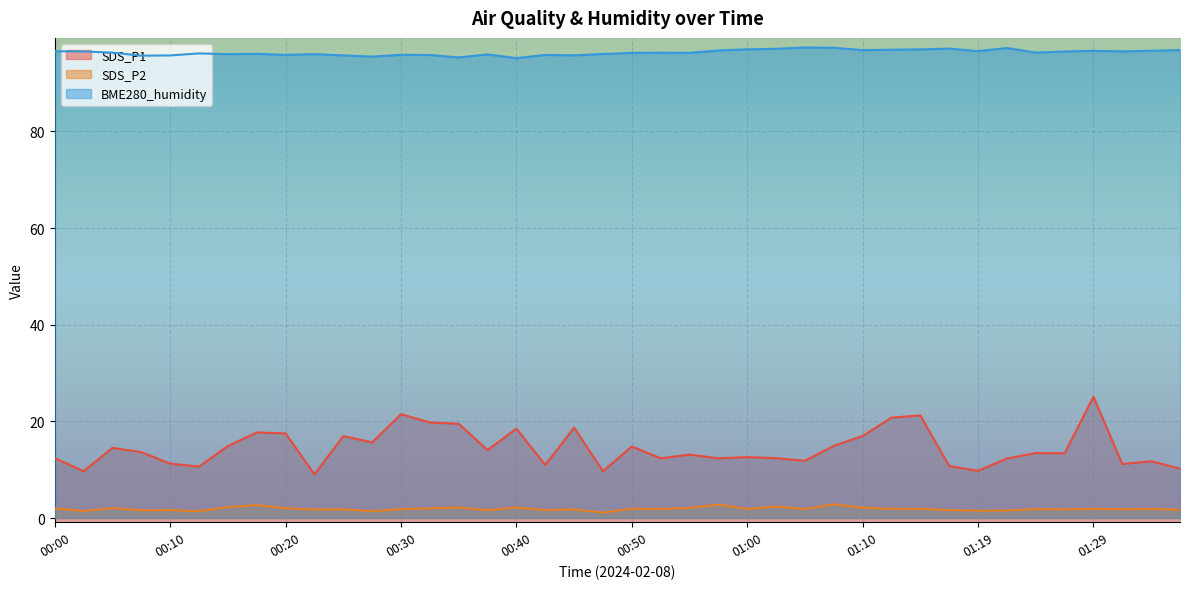

The value of SDS_P1 at 00:18 is 17.7. True or false?

True